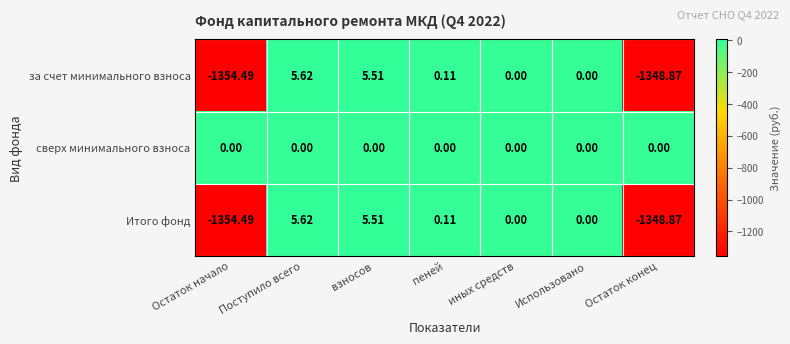

Which category has the lowest value in the Итого фонд series?

Остаток начало